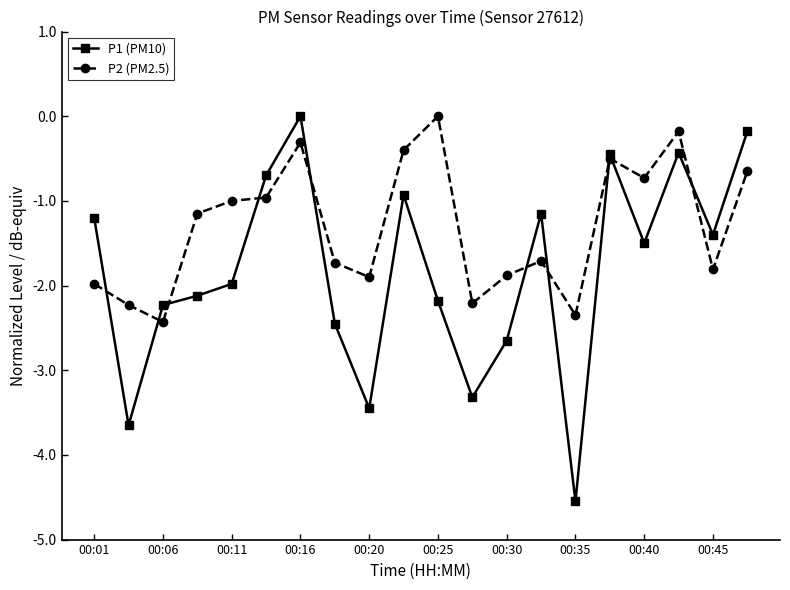

What is the minimum value shown in the chart?

-4.5